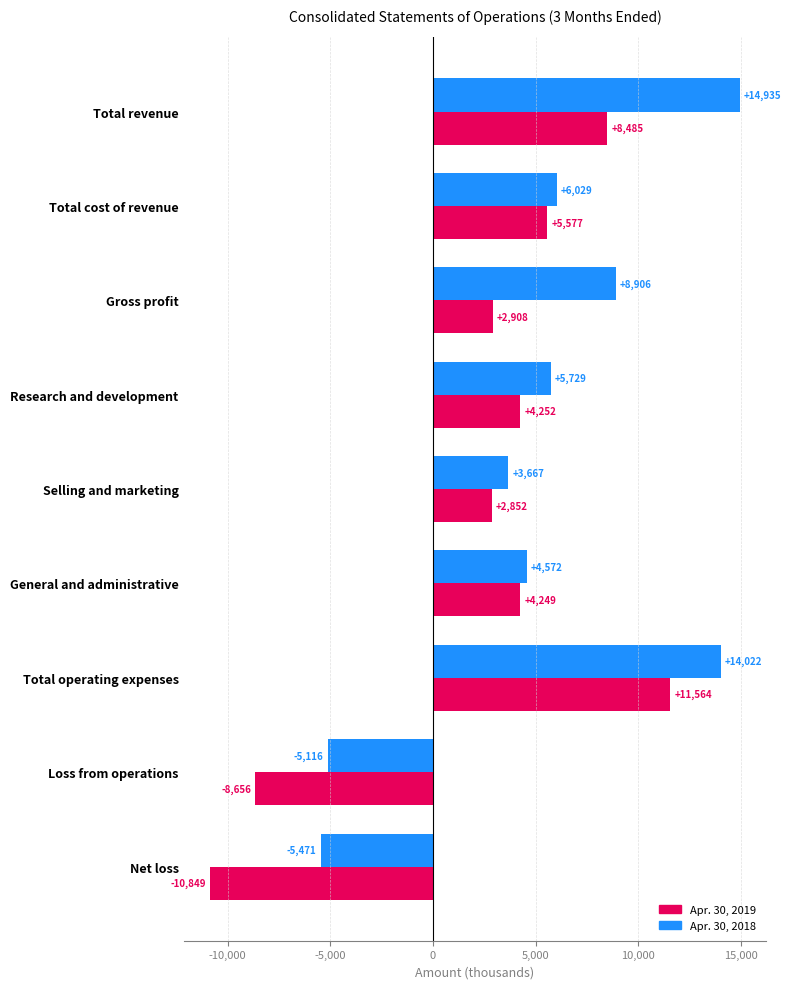

Which series has the widest spread of values?

Apr. 30, 2019